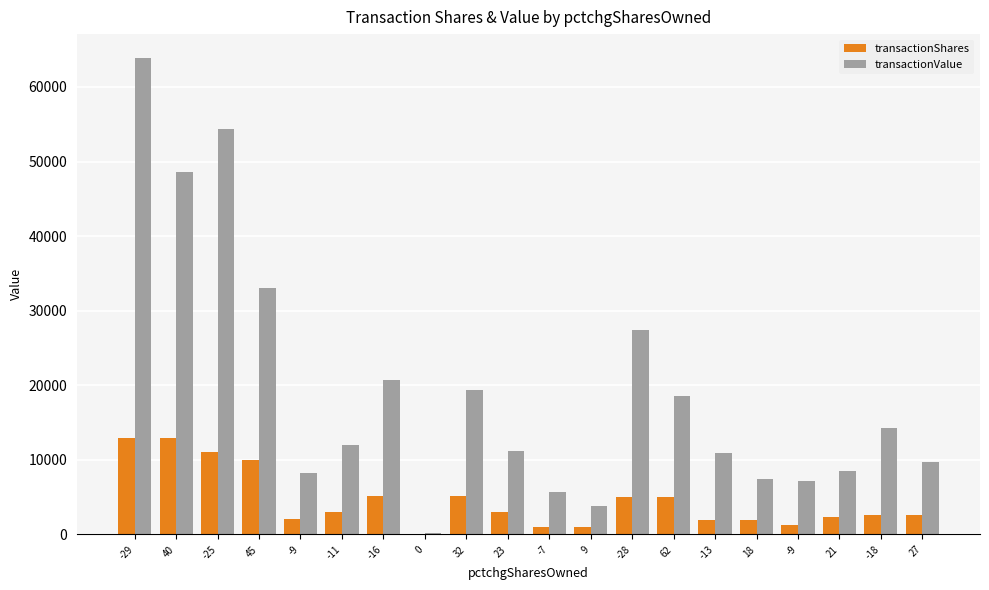

Are the bars horizontal?

No